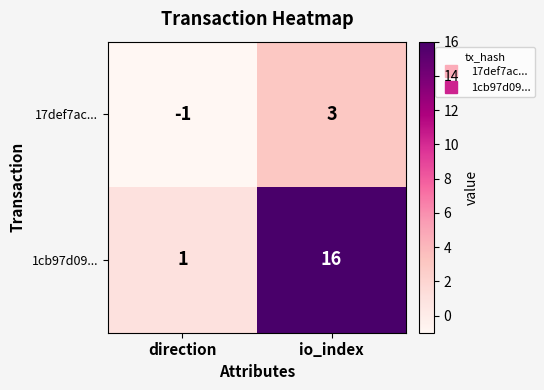

What is the approximate value of 1cb97d09... at io_index?

16